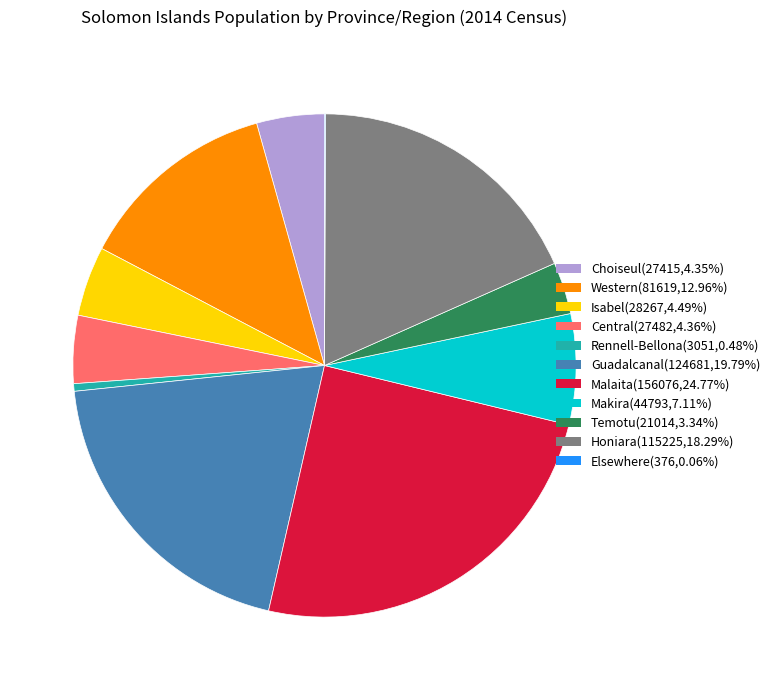

Which category has the biggest portion of the pie?

Malaita